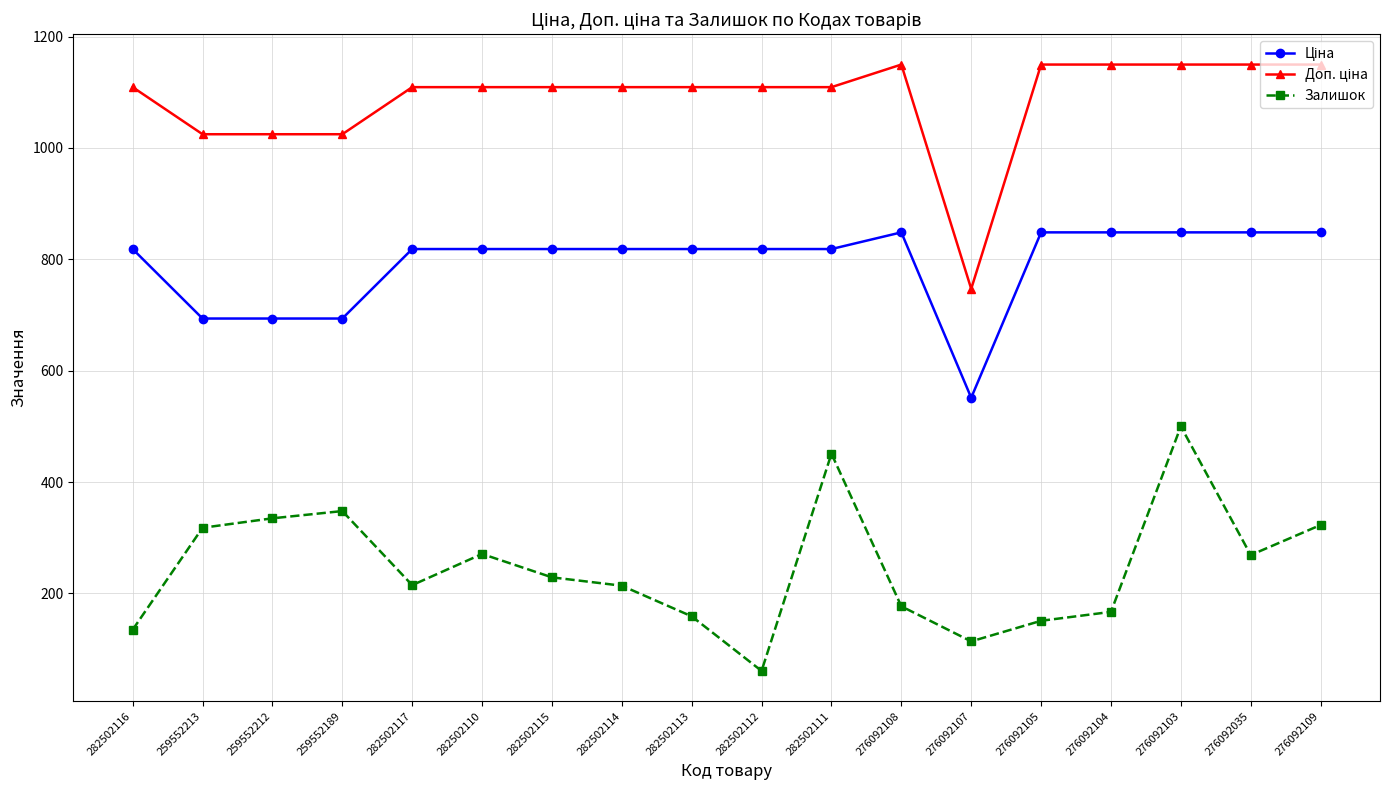

What is the difference between the second highest and minimum values in the Залишок series?

390.0